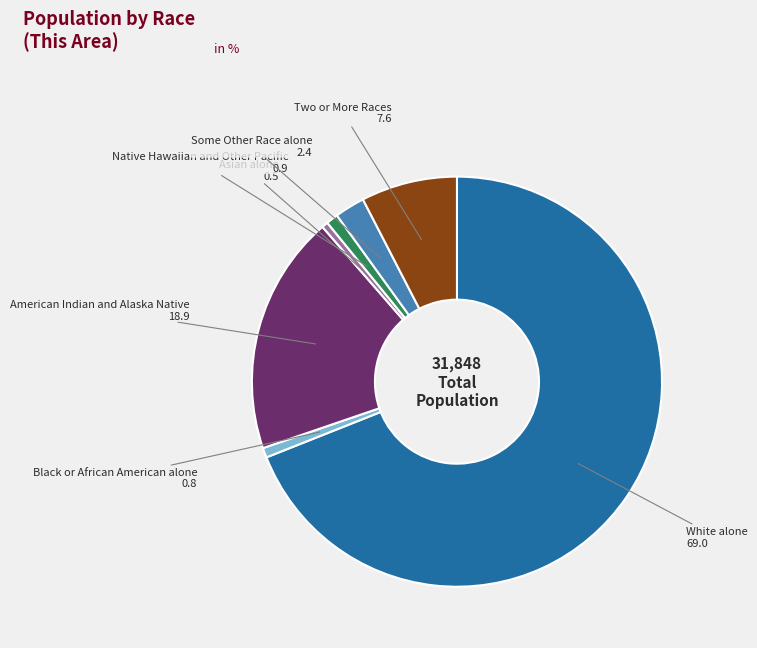

Approximately how many times larger is the value at White alone compared to Black or African American alone?

89.7